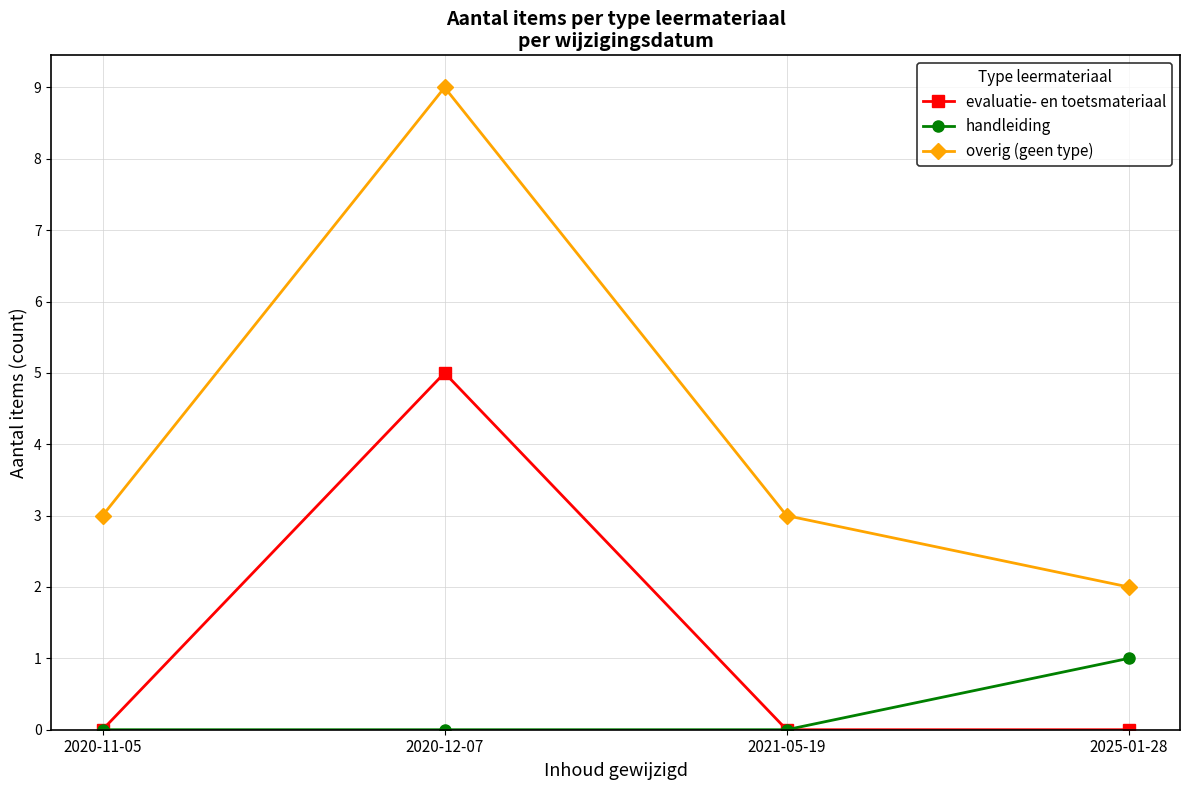

Rank the series by their average value, from lowest to highest.

handleiding, evaluatie- en toetsmateriaal, overig (geen type)